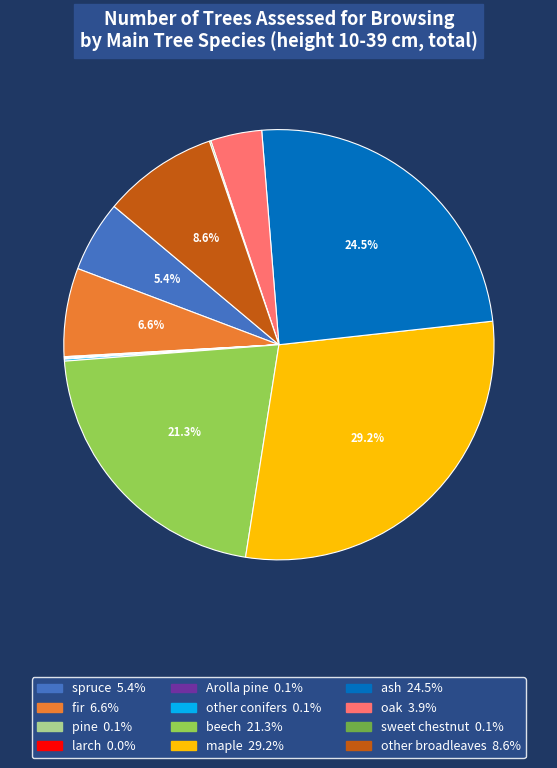

How much of the chart is everything except spruce?

94.6%